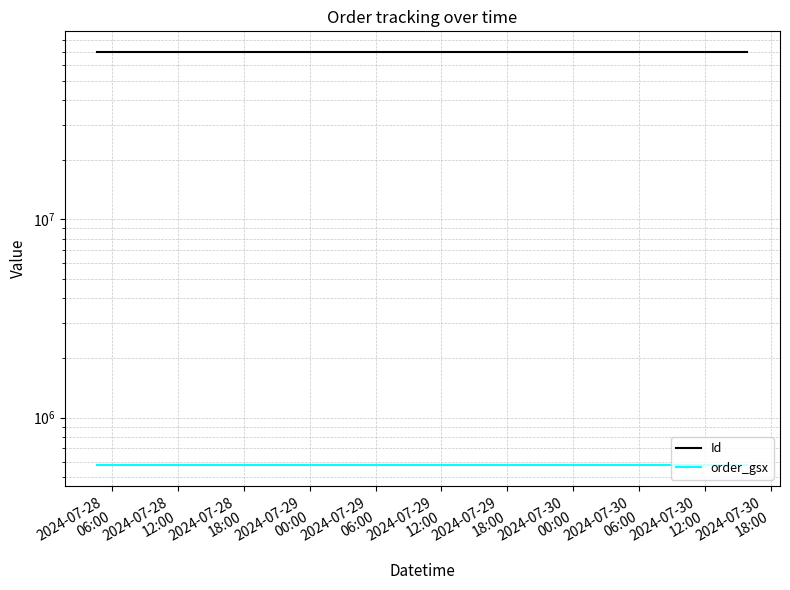

Count the number of categories in the chart.

3